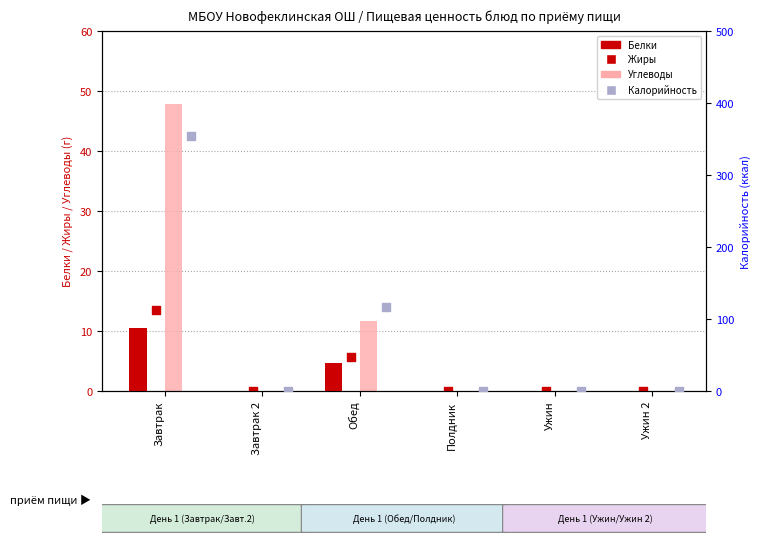

Is the value of Углеводы at Полдник greater than the value of Белки at Ужин 2?

No